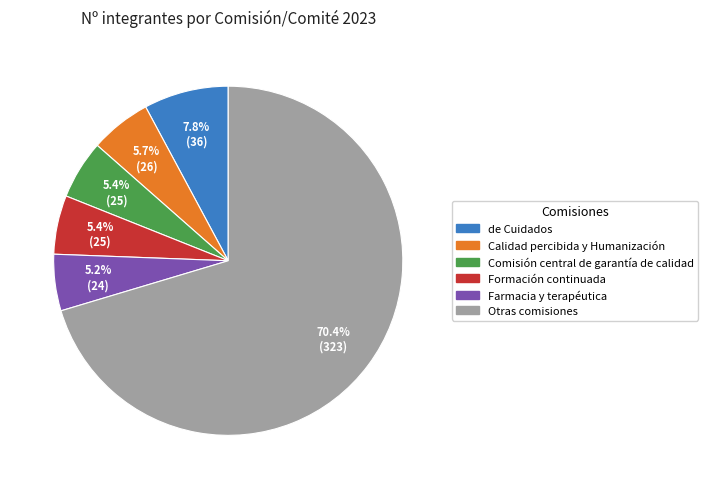

Approximately how many times larger is the value at Comisión central de garantía de calidad compared to Farmacia y terapéutica?

1.0